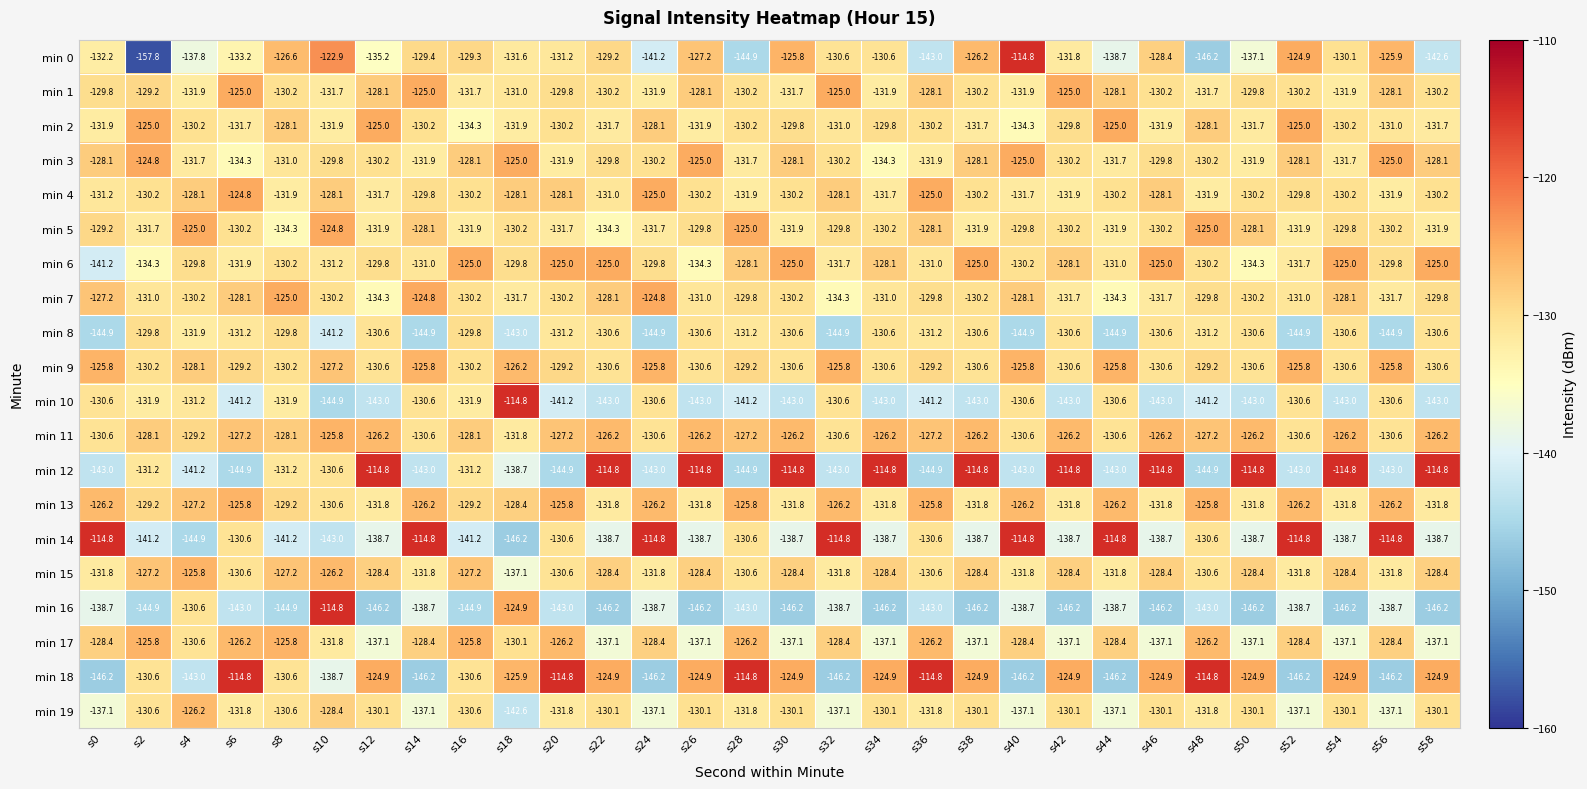

At which label does min 15 reach its peak?

s4